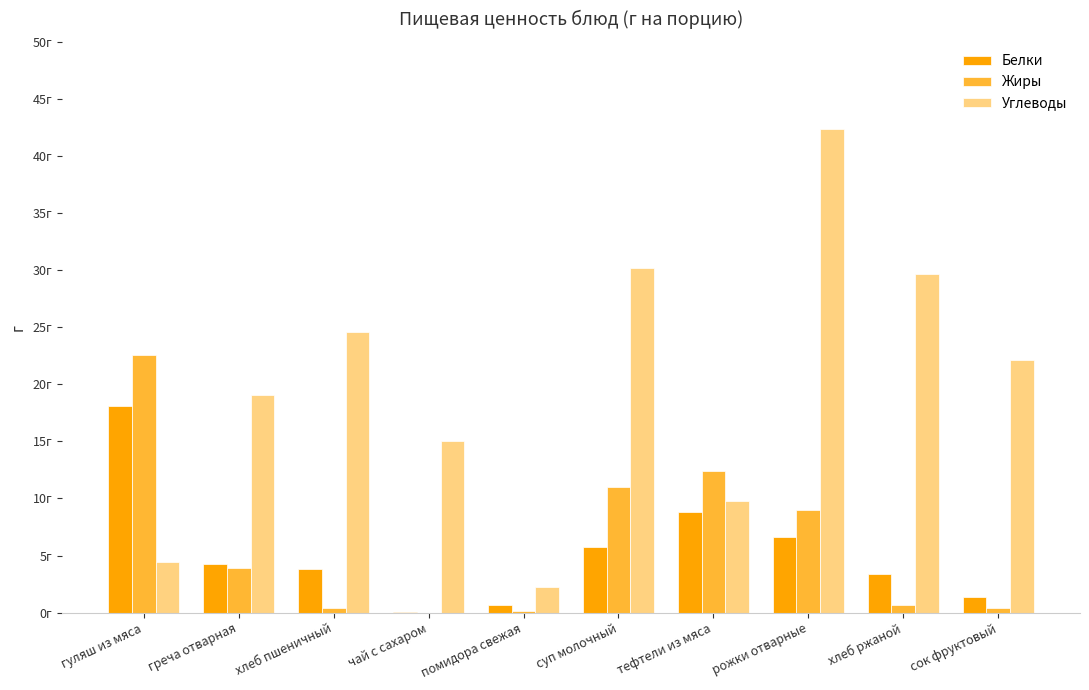

Which series has the widest spread of values?

Углеводы